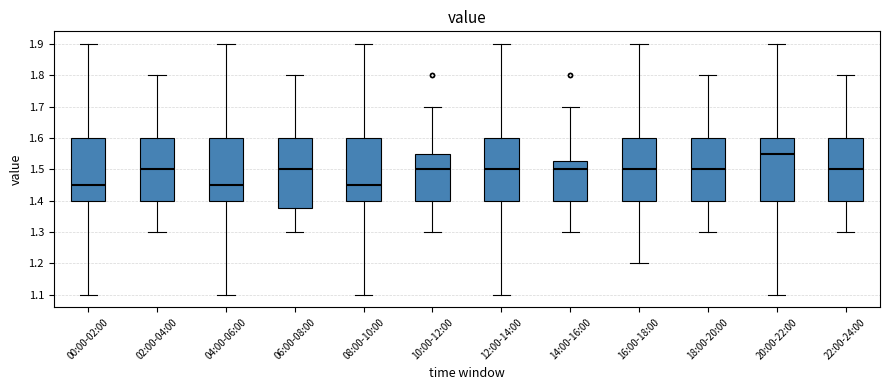

Where does the upper whisker of the box for 10:00-12:00 end on the y-axis? The values are not printed on the chart, so give them approximately, as read against the axis.

1.70